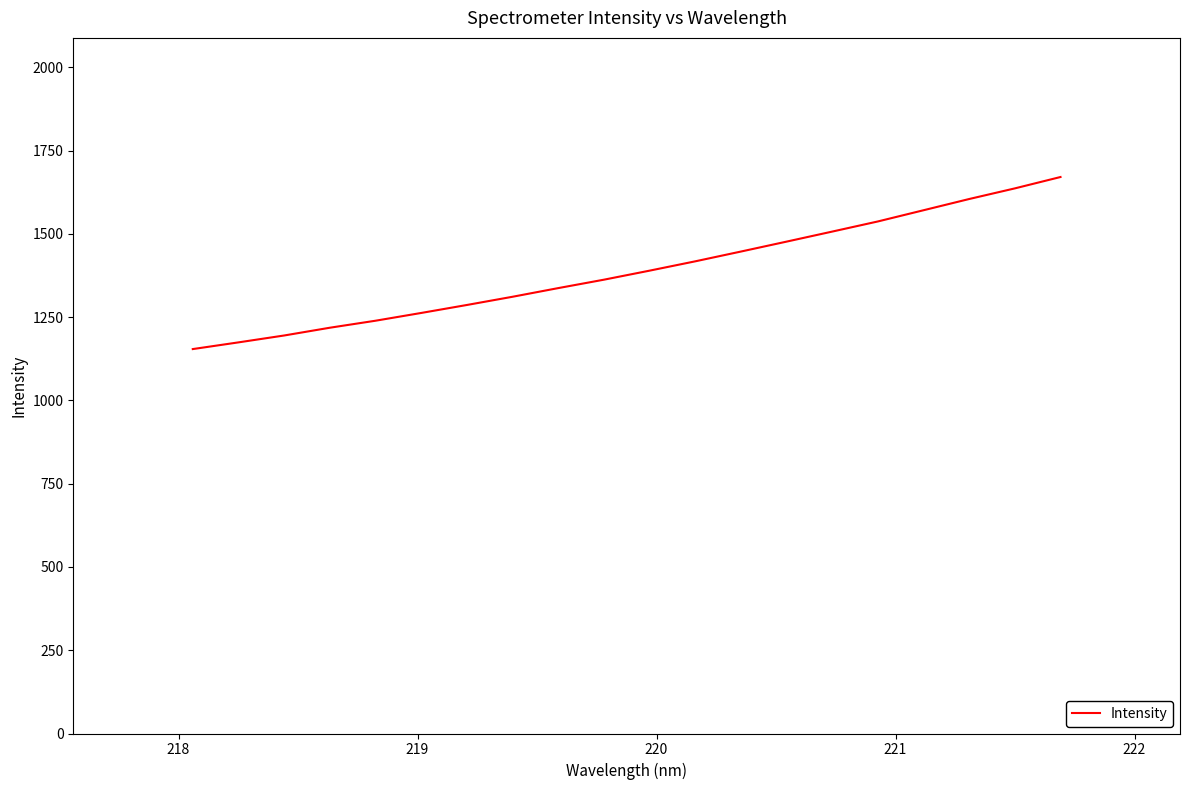

What is the minimum value shown in the chart?

1154.2